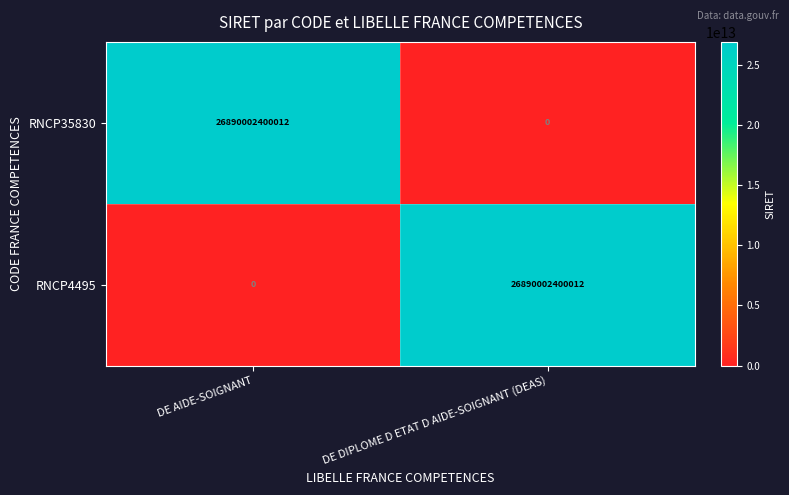

What is the average value of the RNCP4495 series?

13445001200006